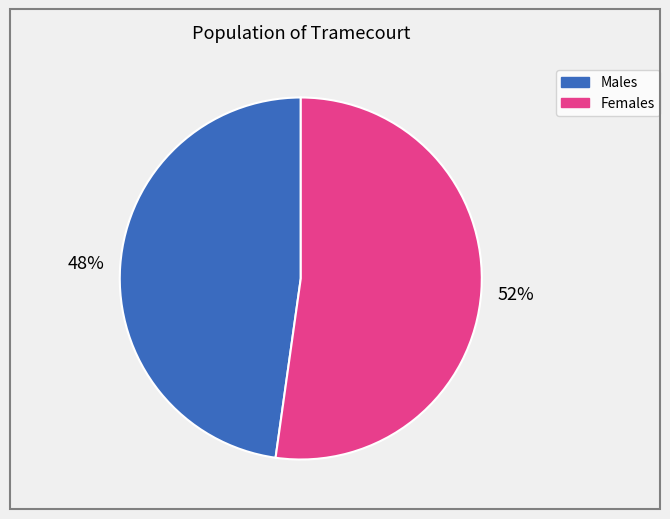

To the nearest percent, what is the average slice percentage?

50%